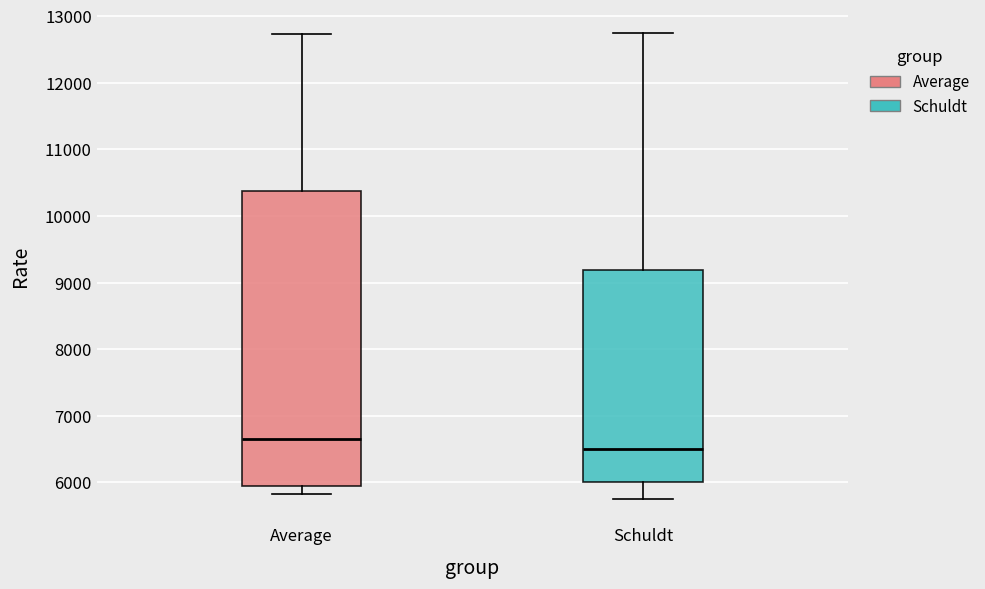

Where is the upper edge of the box for Schuldt on the y-axis? The values are not printed on the chart, so give them approximately, as read against the axis.

9200